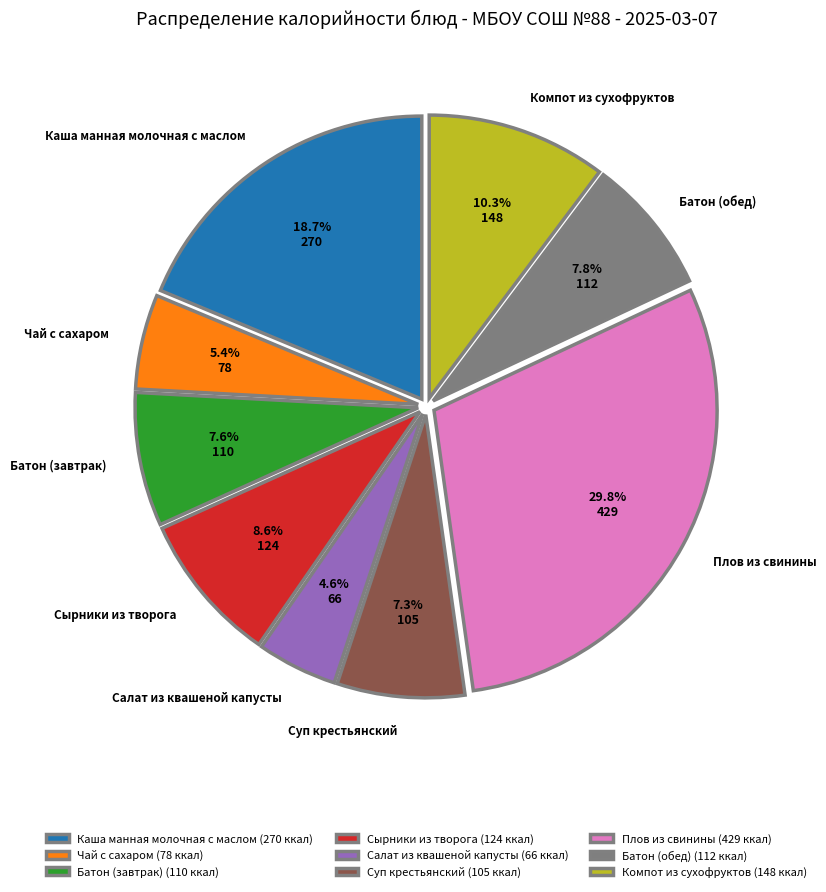

Is it true that Суп крестьянский is 7% of the pie?

True